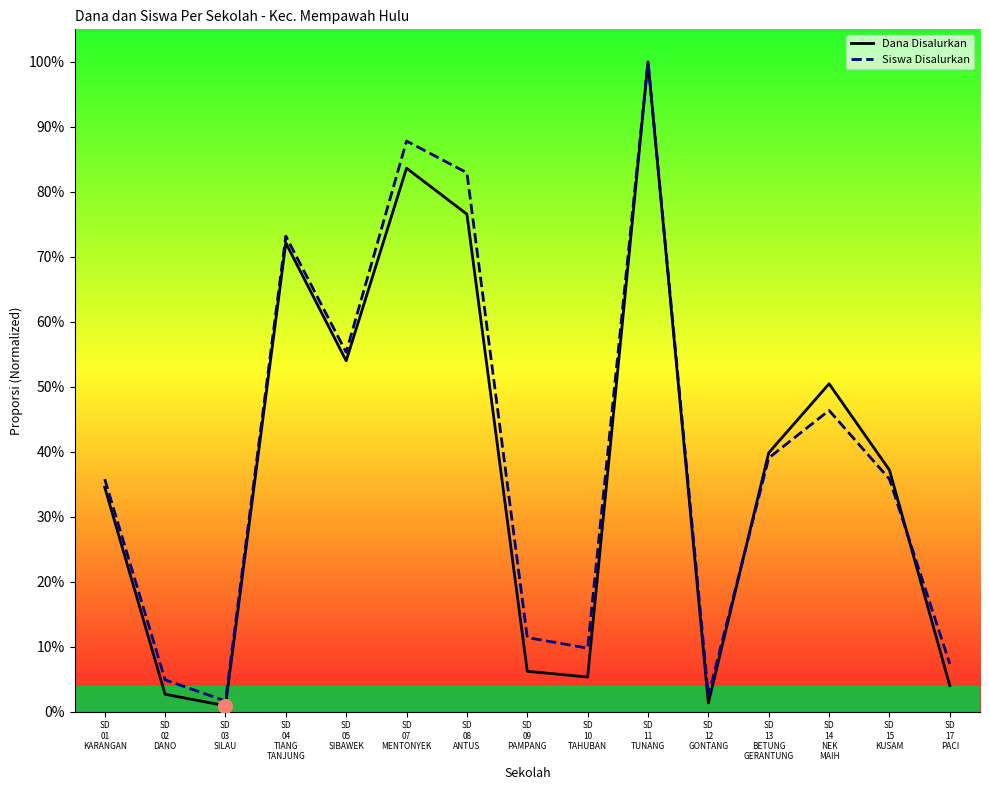

Reading left to right, list all the values displayed in this chart.

Dana Disalurkan: SD
01
KARANGAN=0.3	SD
02
DANO=0.0	SD
03
SILAU=0.0	SD
04
TIANG
TANJUNG=0.7	SD
05
SIBAWEK=0.5	SD
07
MENTONYEK=0.8	SD
08
ANTUS=0.8	SD
09
PAMPANG=0.1	SD
10
TAHUBAN=0.1	SD
11
TUNANG=1.0	SD
12
GONTANG=0.0	SD
13
BETUNG
GERANTUNG=0.4	SD
14
NEK
MAIH=0.5	SD
15
KUSAM=0.4	SD
17
PACI=0.0
Siswa Disalurkan: SD
01
KARANGAN=0.4	SD
02
DANO=0.0	SD
03
SILAU=0.0	SD
04
TIANG
TANJUNG=0.7	SD
05
SIBAWEK=0.6	SD
07
MENTONYEK=0.9	SD
08
ANTUS=0.8	SD
09
PAMPANG=0.1	SD
10
TAHUBAN=0.1	SD
11
TUNANG=1.0	SD
12
GONTANG=0.0	SD
13
BETUNG
GERANTUNG=0.4	SD
14
NEK
MAIH=0.5	SD
15
KUSAM=0.4	SD
17
PACI=0.1